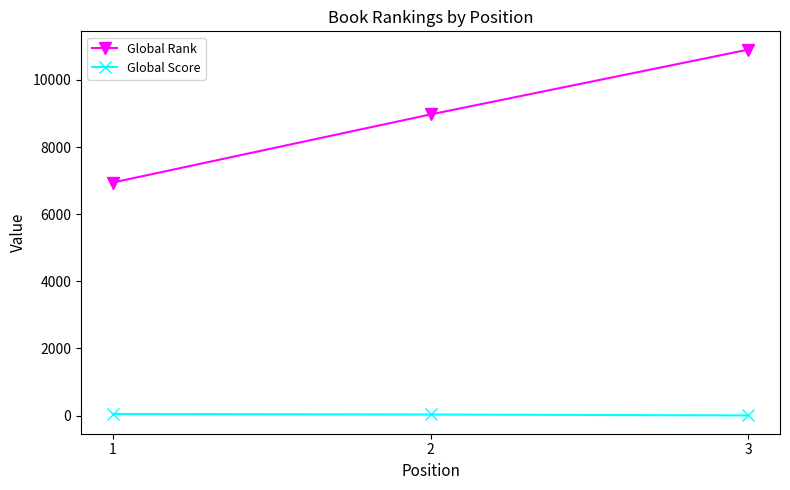

Rank the categories by Global Rank value from highest to lowest.

3, 2, 1